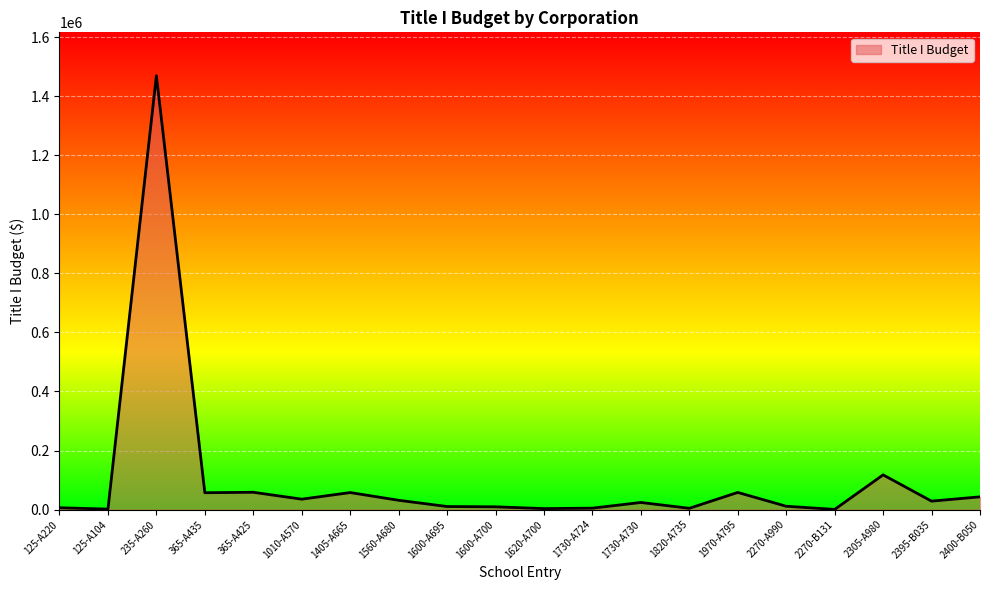

What is the maximum value shown in the chart?

1468952.0